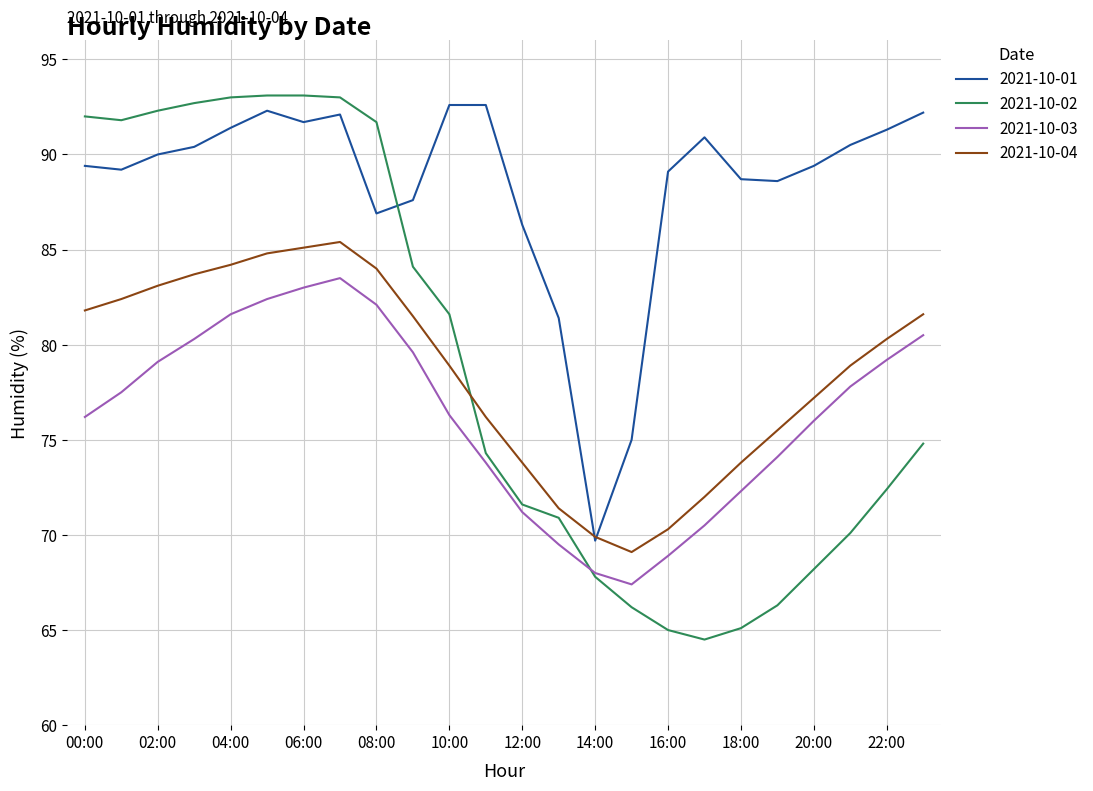

Which series has the largest total across all categories?

2021-10-01